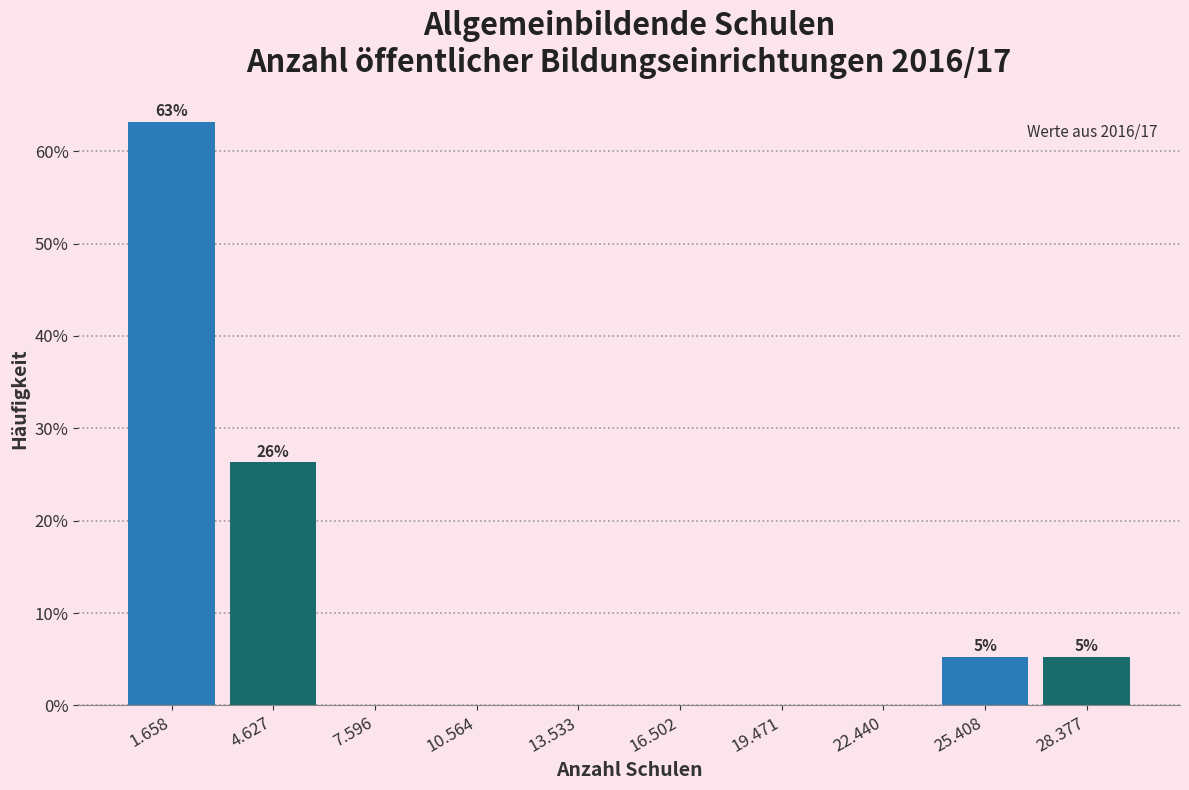

Reading left to right, what are all the values shown in this chart?

1.658=63.2	4.627=26.3	7.596=0.0	10.564=0.0	13.533=0.0	16.502=0.0	19.471=0.0	22.440=0.0	25.408=5.3	28.377=5.3